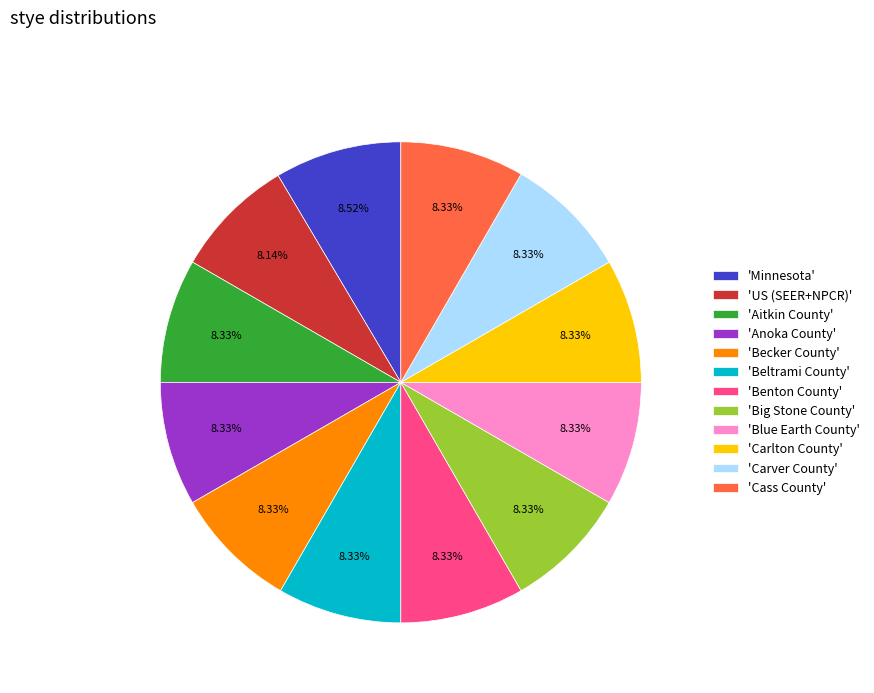

Is there any slice that represents more than half of the pie?

No